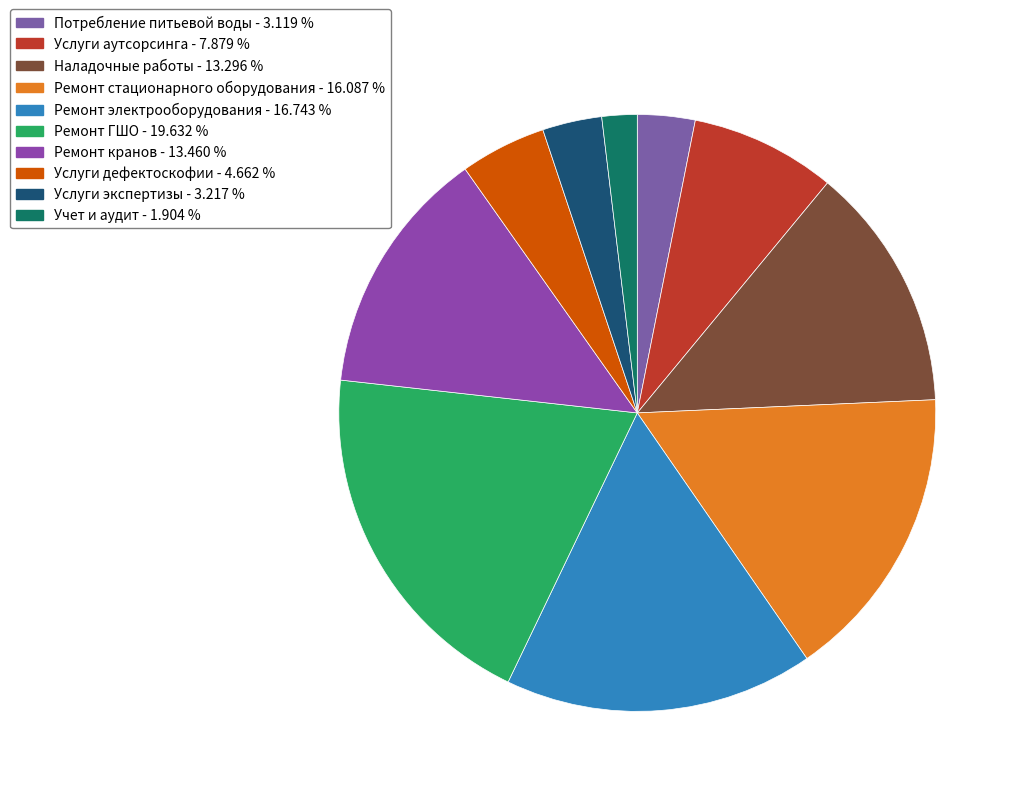

Which category has the smallest portion of the pie?

Учет и аудит